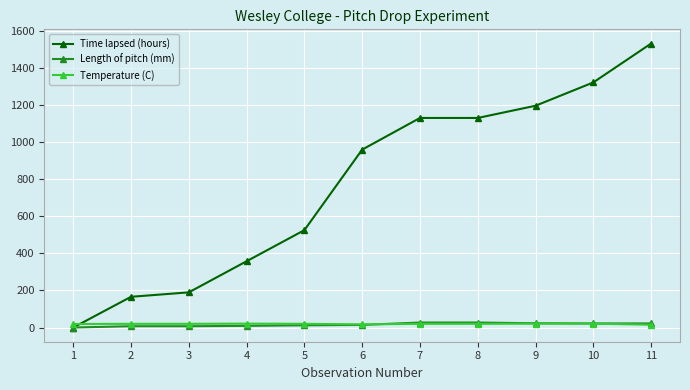

True or false: Temperature (C) has more than 0 points higher than both neighbors.

True